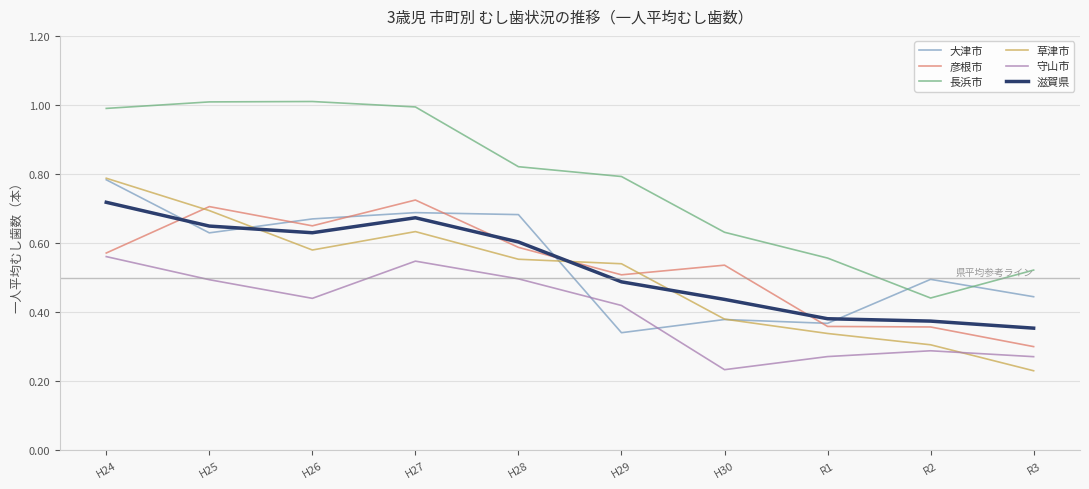

What position from the left is H27?

4